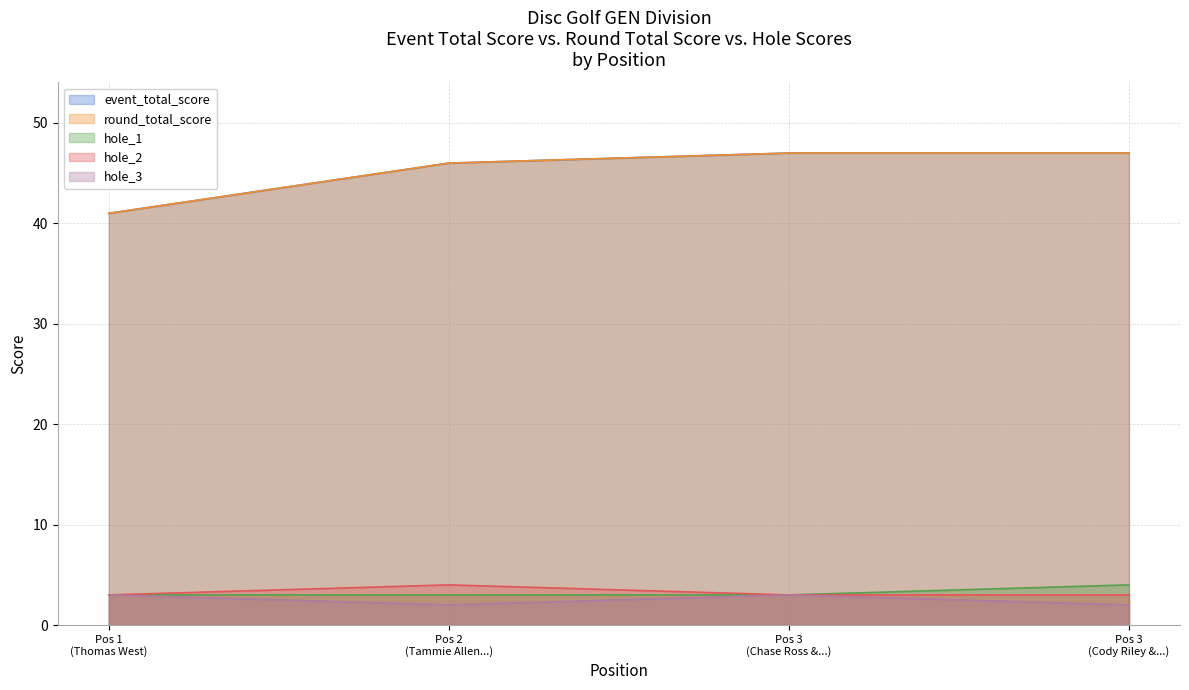

At Pos 2 (Tammie Allen...), list the series in order from largest to smallest.

event_total_score, round_total_score, hole_2, hole_1, hole_3